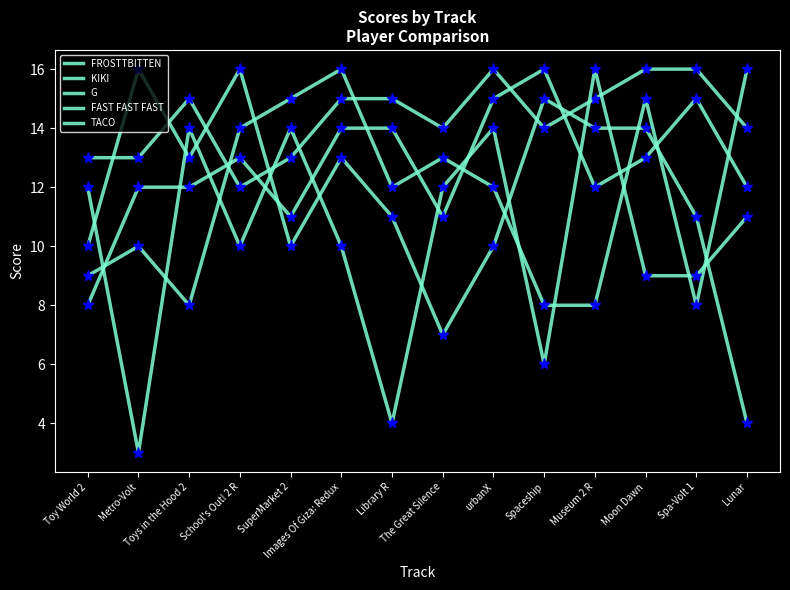

After their last crossing, which series has the higher values: G or TACO?

TACO